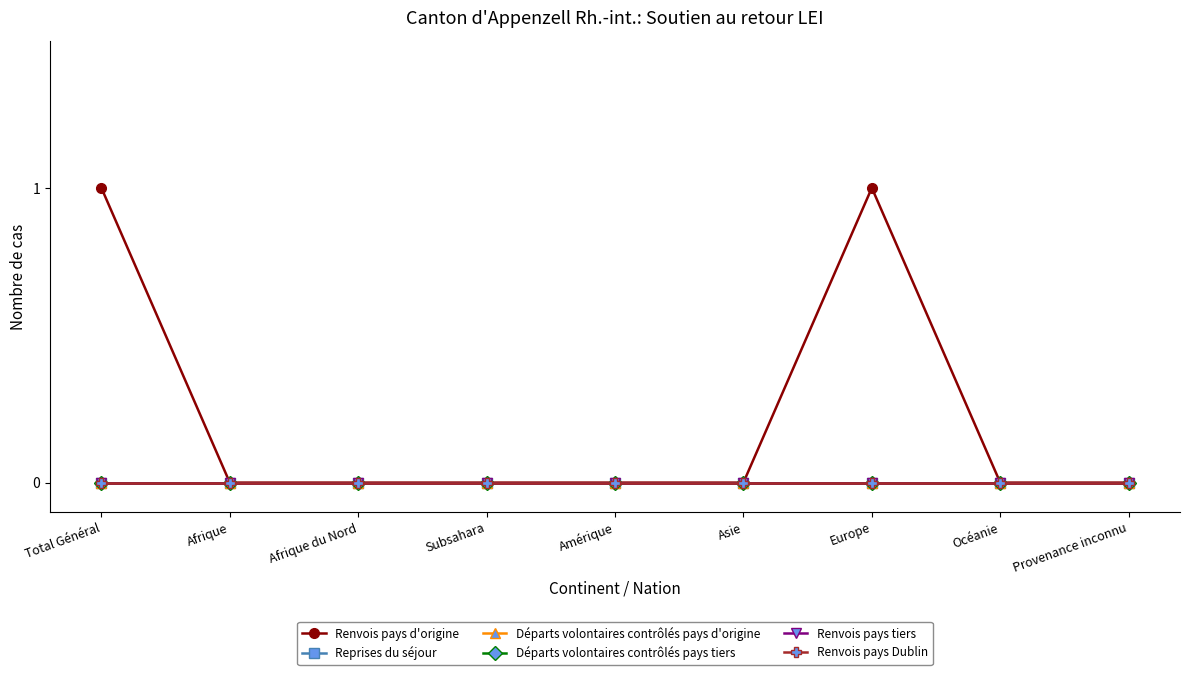

Reading right to left, extract all data points from this chart.

Renvois pays d'origine: Provenance inconnu=0	Océanie=0	Europe=1	Asie=0	Amérique=0	Subsahara=0	Afrique du Nord=0	Afrique=0	Total Général=1
Reprises du séjour: Provenance inconnu=0	Océanie=0	Europe=0	Asie=0	Amérique=0	Subsahara=0	Afrique du Nord=0	Afrique=0	Total Général=0
Départs volontaires contrôlés pays d'origine: Provenance inconnu=0	Océanie=0	Europe=0	Asie=0	Amérique=0	Subsahara=0	Afrique du Nord=0	Afrique=0	Total Général=0
Départs volontaires contrôlés pays tiers: Provenance inconnu=0	Océanie=0	Europe=0	Asie=0	Amérique=0	Subsahara=0	Afrique du Nord=0	Afrique=0	Total Général=0
Renvois pays tiers: Provenance inconnu=0	Océanie=0	Europe=0	Asie=0	Amérique=0	Subsahara=0	Afrique du Nord=0	Afrique=0	Total Général=0
Renvois pays Dublin: Provenance inconnu=0	Océanie=0	Europe=0	Asie=0	Amérique=0	Subsahara=0	Afrique du Nord=0	Afrique=0	Total Général=0